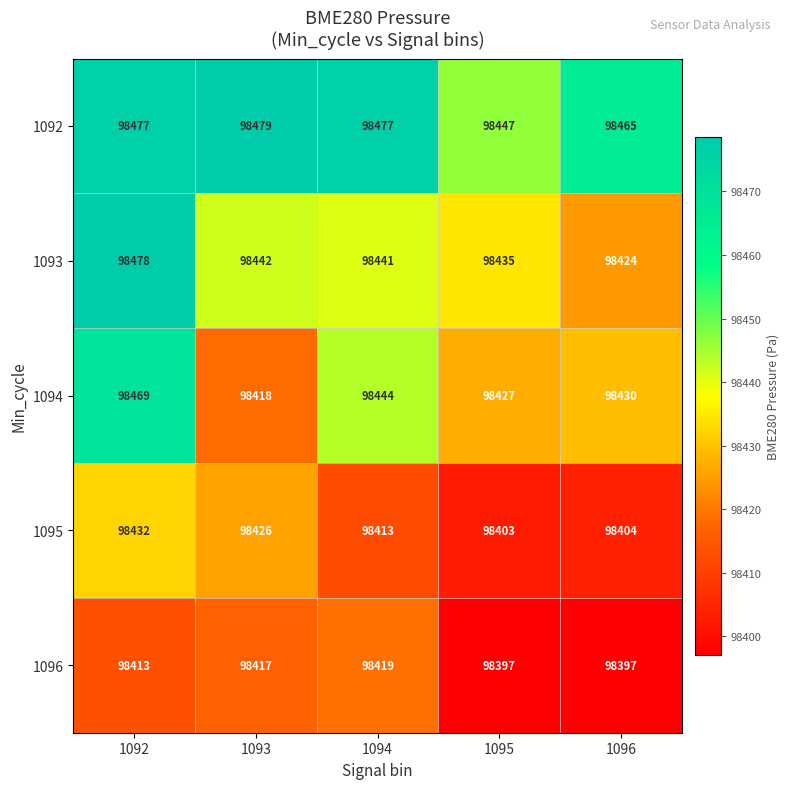

What value does the 1093 series have at 1092, to the nearest 5?

98480